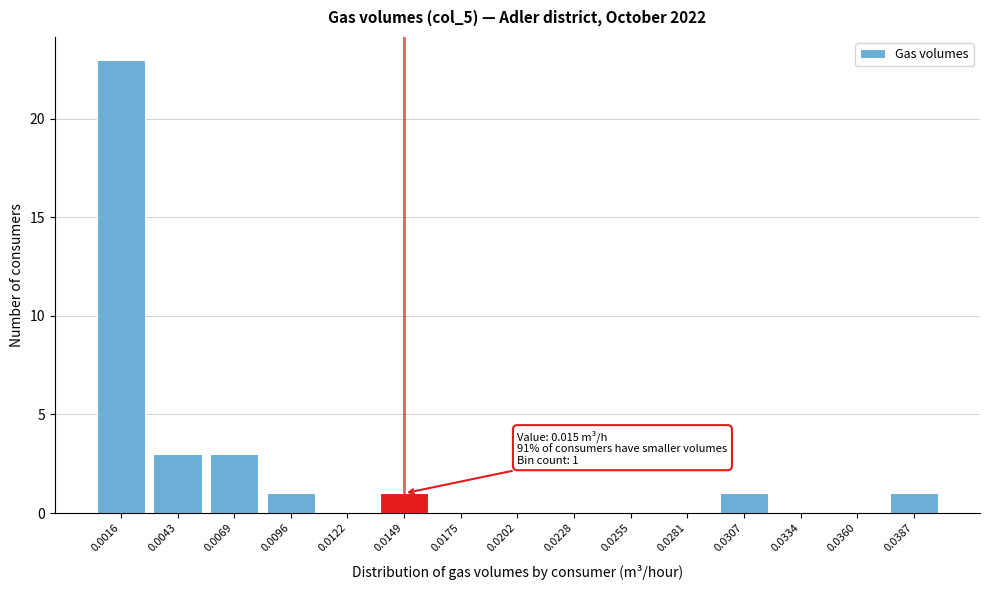

Reading right to left, transcribe all the data shown in this chart.

0.0387=1	0.0360=0	0.0334=0	0.0307=1	0.0281=0	0.0255=0	0.0228=0	0.0202=0	0.0175=0	0.0149=1	0.0122=0	0.0096=1	0.0069=3	0.0043=3	0.0016=23